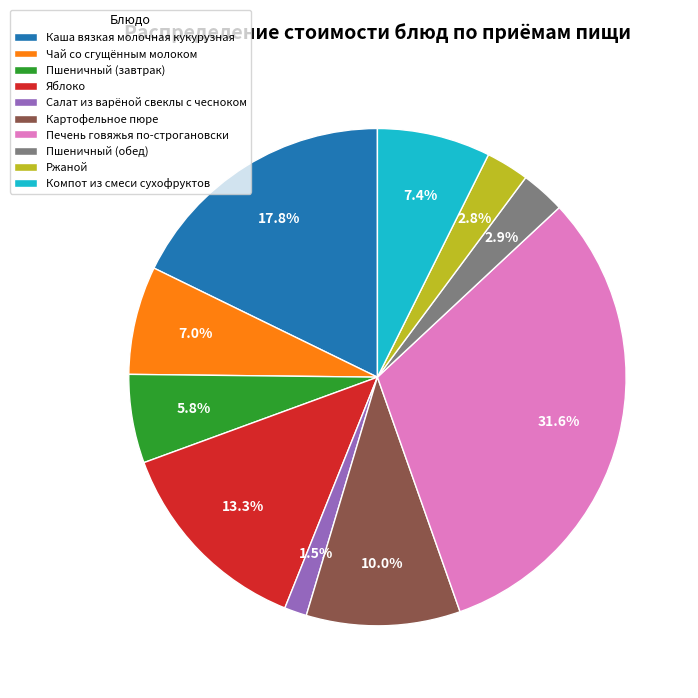

How many slices are in this pie chart?

10